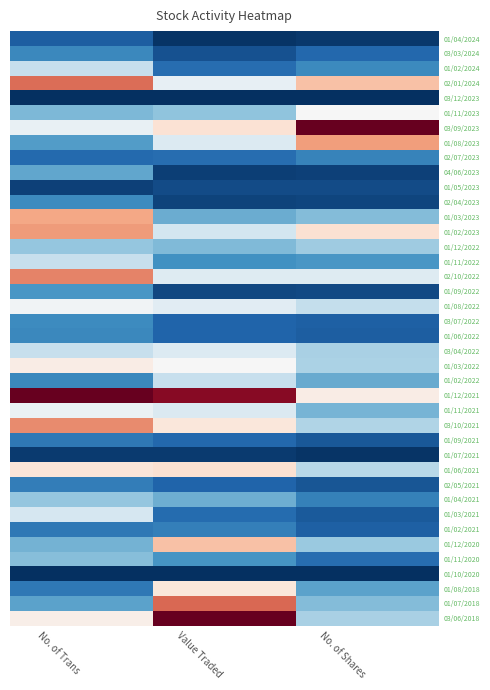

How many categories are shown in the chart?

3